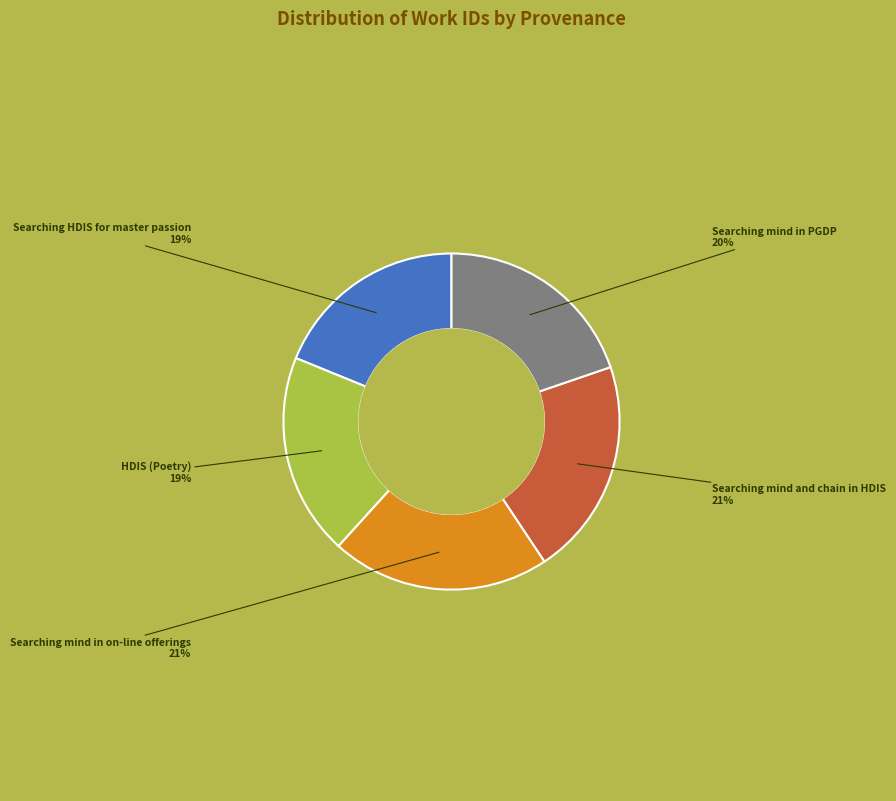

To the nearest percent, what is the average slice percentage?

20%